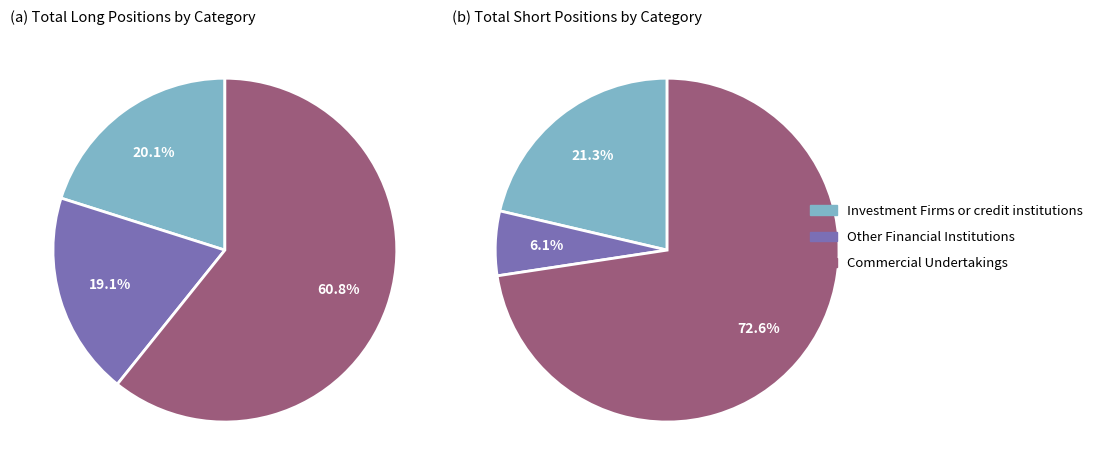

Which slice is the smallest?

Other Financial Institutions